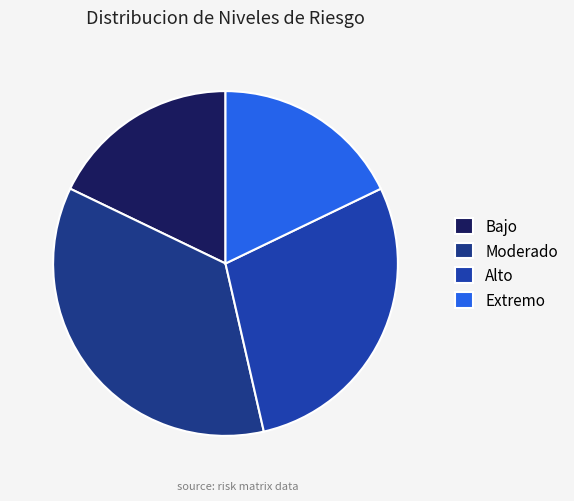

Is it true that Moderado is 36% of the pie?

True